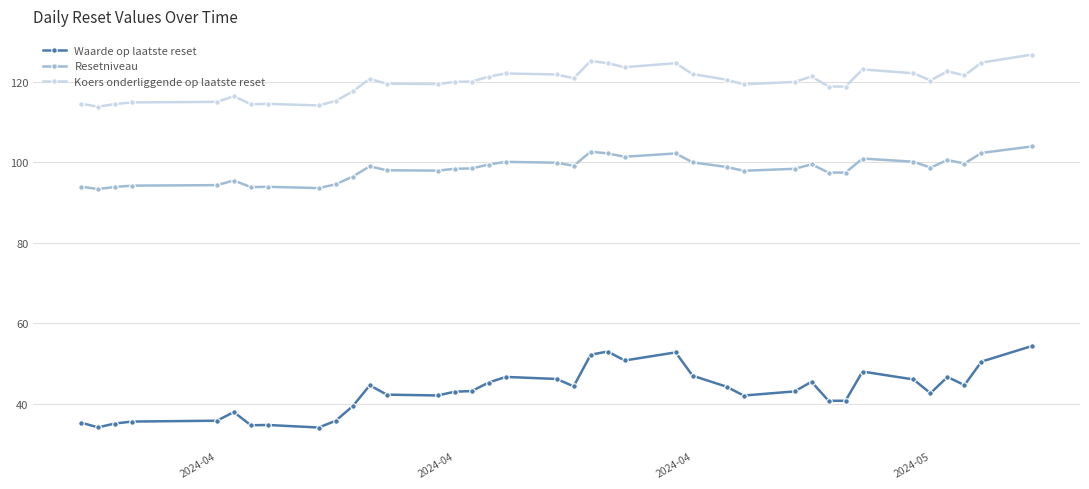

Which series has the widest spread of values?

Waarde op laatste reset